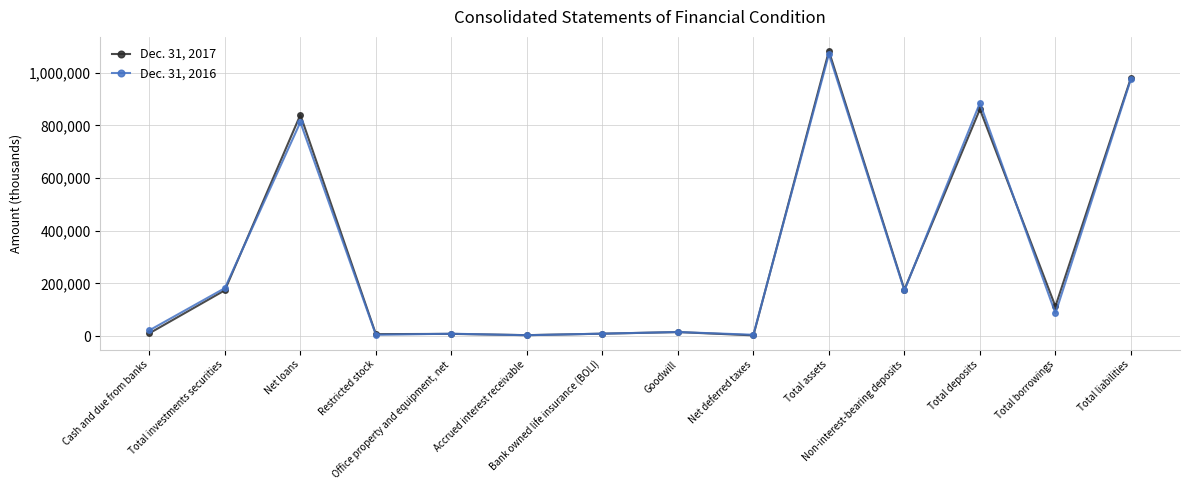

What is the label of the 13th point from the right?

Total investments securities